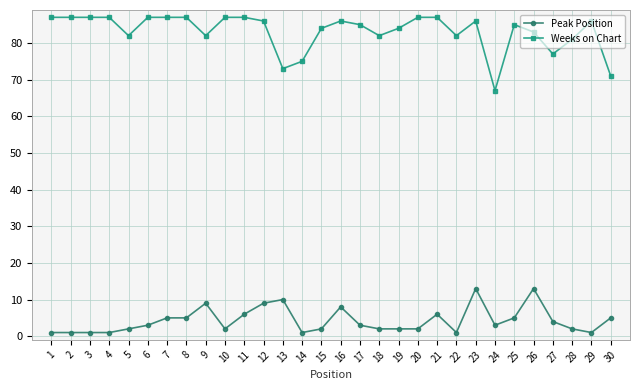

True or false: Peak Position has more than 0 interior local peaks.

True